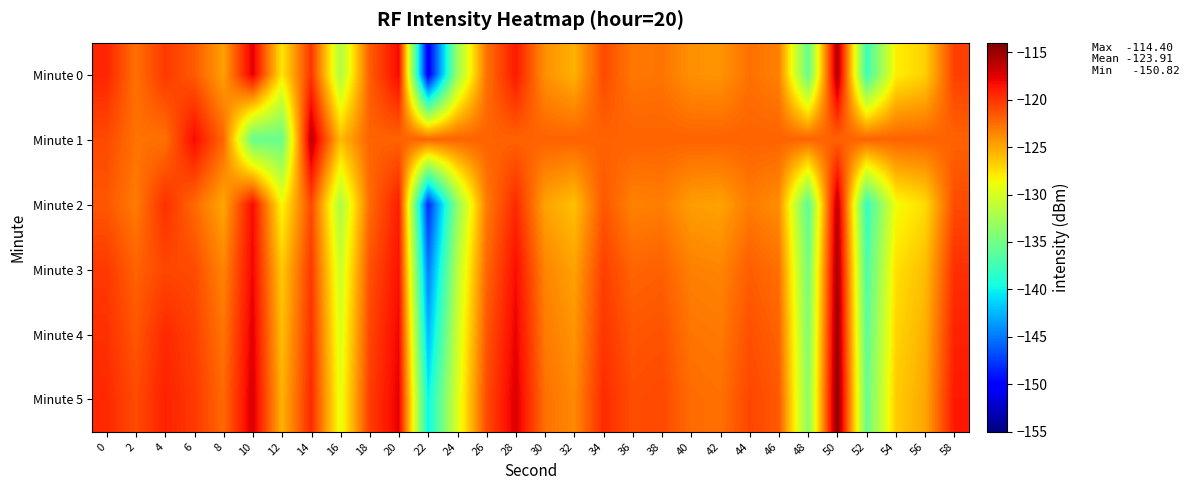

Count the number of categories in the chart.

30